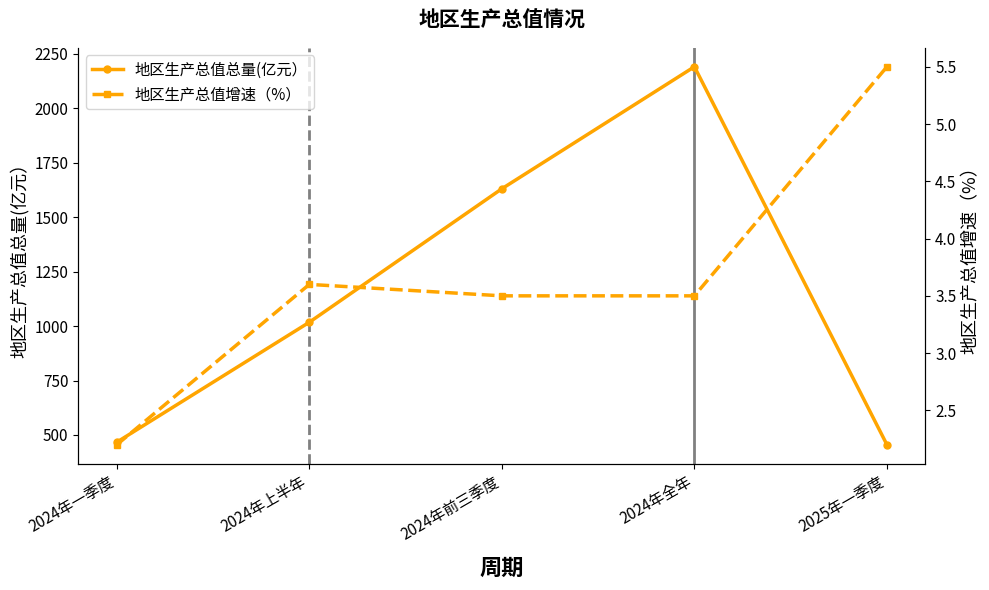

What is the label of the 5th point from the left?

2025年一季度